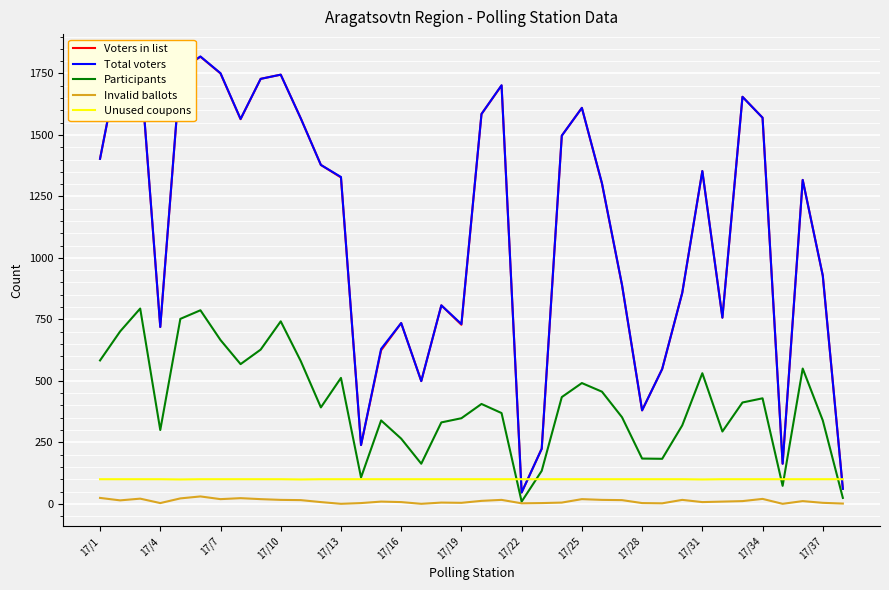

What are all the series names shown in the legend?

Voters in list, Total voters, Participants, Invalid ballots, Unused coupons